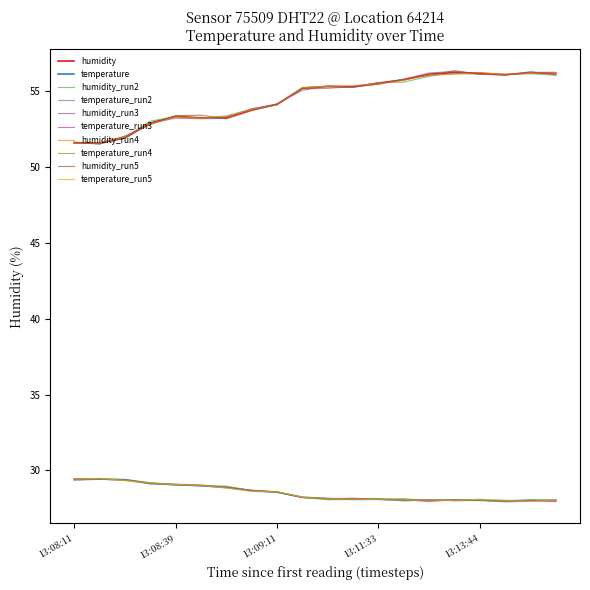

What is the highest value of the temperature_run4 series?

29.4